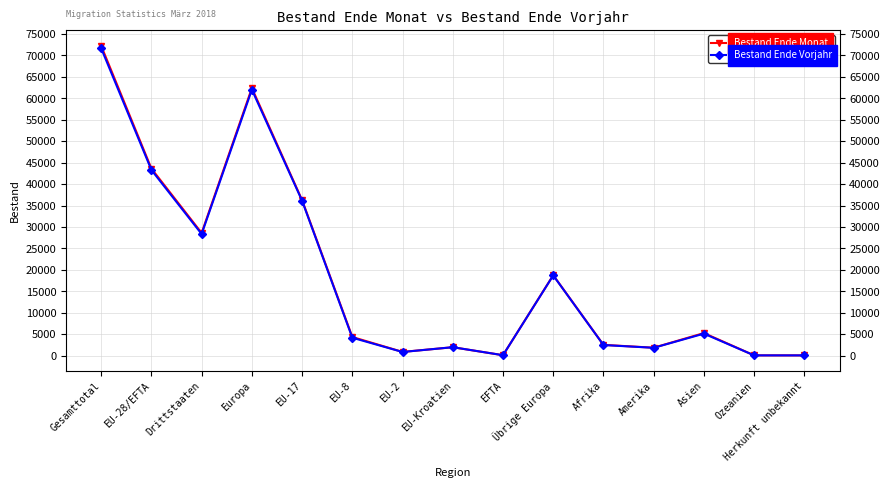

Where is Bestand Ende Monat nearest to the value 36156?

EU-17